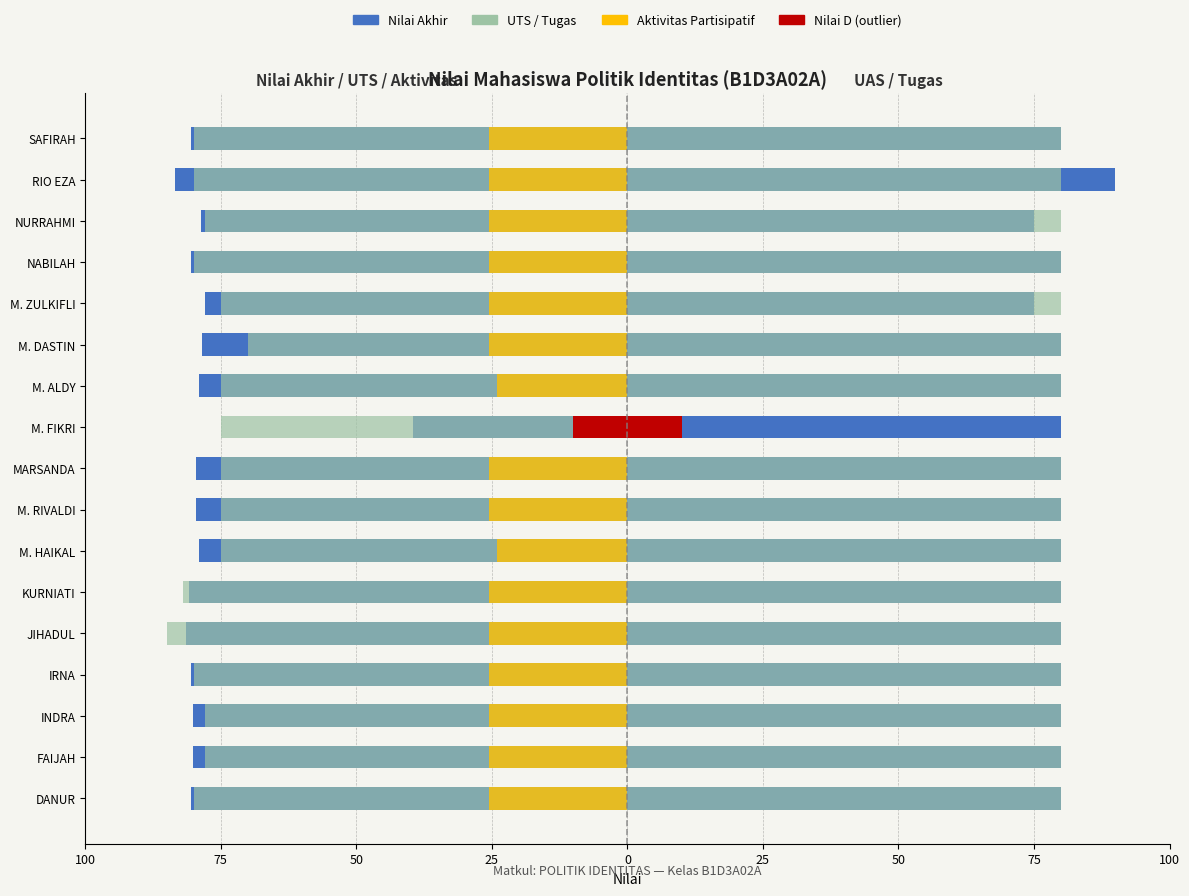

What is the average value of the Aktivitas Partisipatif series?

-23.8